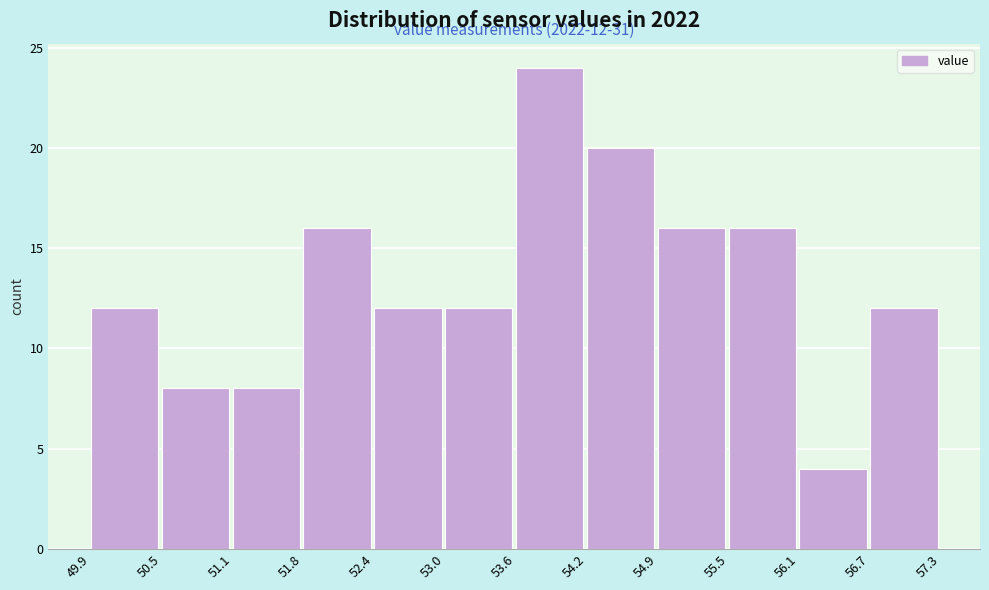

Over which range of the x-axis is the bar tallest?

53.6 to 54.2